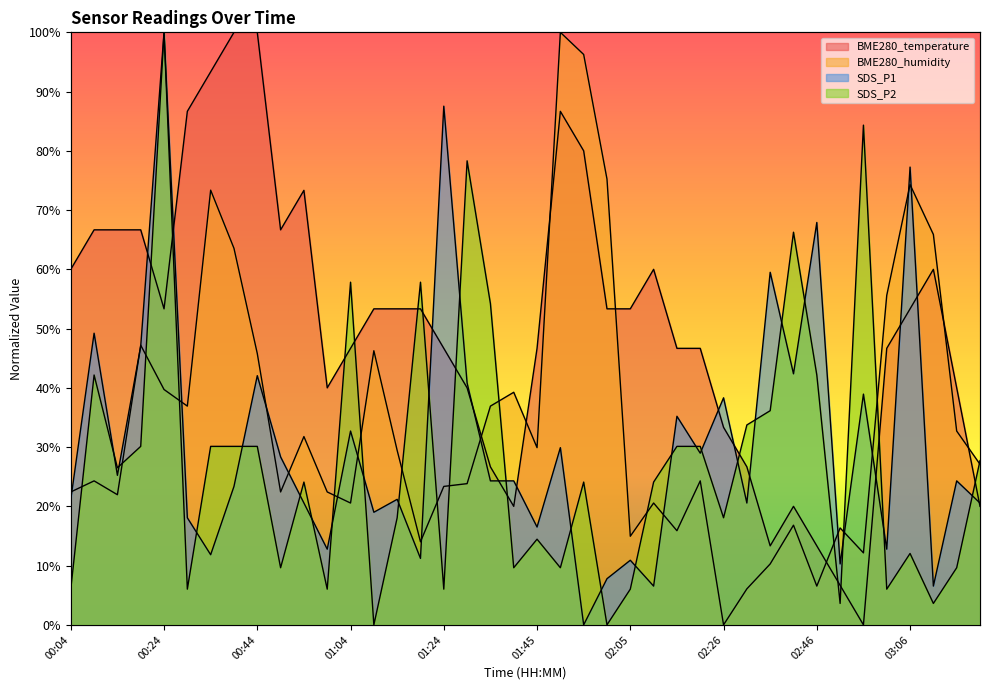

At 03:11, list the series in order from largest to smallest.

BME280_humidity, BME280_temperature, SDS_P1, SDS_P2